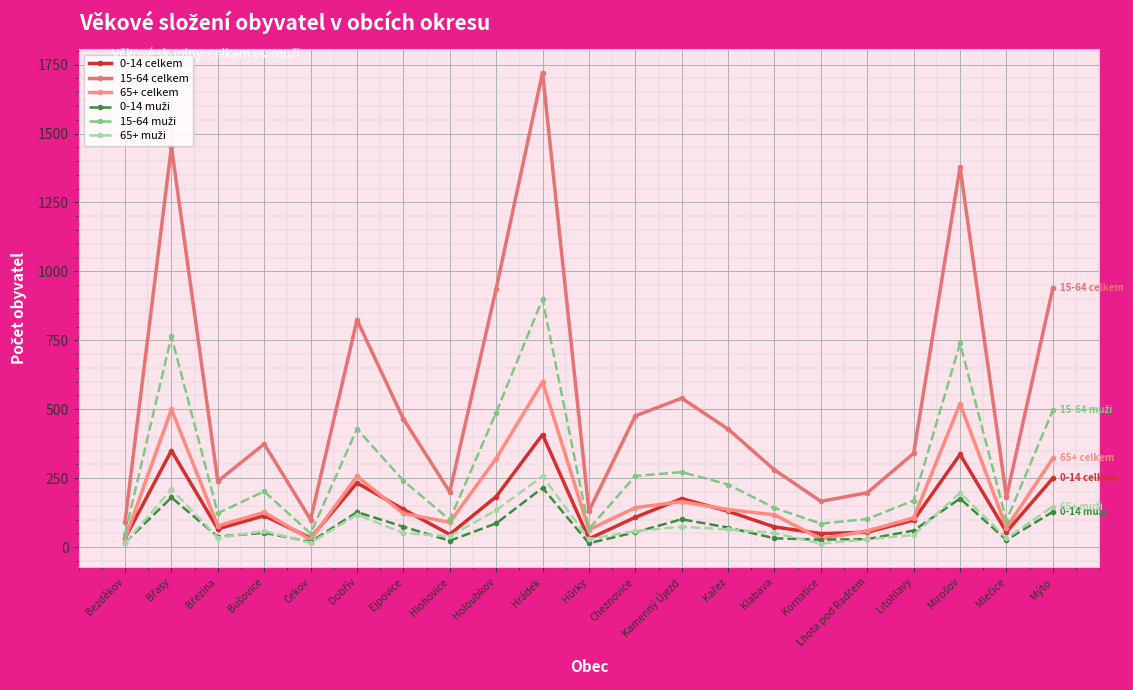

Reading right to left, list all the values displayed in this chart.

0-14 celkem: Mýto=250	Mlečice=55	Mirošov=336	Litohlavy=98	Lhota pod Radčem=54	Kornatice=49	Klabava=73	Kařez=130	Kamenný Újezd=176	Cheznovice=108	Hůrky=30	Hrádek=408	Holoubkov=183	Hlohovice=46	Ejpovice=137	Dobřív=233	Cekov=33	Bušovice=114	Březina=66	Břasy=350	Bezděkov=32
15-64 celkem: Mýto=939	Mlečice=181	Mirošov=1378	Litohlavy=340	Lhota pod Radčem=197	Kornatice=166	Klabava=280	Kařez=428	Kamenný Újezd=540	Cheznovice=476	Hůrky=131	Hrádek=1721	Holoubkov=937	Hlohovice=200	Ejpovice=465	Dobřív=824	Cekov=100	Bušovice=374	Březina=239	Břasy=1452	Bezděkov=91
65+ celkem: Mýto=322	Mlečice=70	Mirošov=520	Litohlavy=106	Lhota pod Radčem=59	Kornatice=30	Klabava=117	Kařez=136	Kamenný Újezd=165	Cheznovice=143	Hůrky=63	Hrádek=599	Holoubkov=321	Hlohovice=90	Ejpovice=122	Dobřív=257	Cekov=27	Bušovice=126	Březina=77	Břasy=500	Bezděkov=29
0-14 muži: Mýto=128	Mlečice=26	Mirošov=176	Litohlavy=60	Lhota pod Radčem=29	Kornatice=27	Klabava=32	Kařez=71	Kamenný Újezd=101	Cheznovice=54	Hůrky=14	Hrádek=215	Holoubkov=86	Hlohovice=23	Ejpovice=74	Dobřív=127	Cekov=19	Bušovice=52	Březina=38	Břasy=180	Bezděkov=16
15-64 muži: Mýto=496	Mlečice=96	Mirošov=739	Litohlavy=169	Lhota pod Radčem=102	Kornatice=85	Klabava=142	Kařez=227	Kamenný Újezd=272	Cheznovice=258	Hůrky=66	Hrádek=899	Holoubkov=488	Hlohovice=99	Ejpovice=241	Dobřív=429	Cekov=49	Bušovice=202	Březina=123	Břasy=764	Bezděkov=48
65+ muži: Mýto=147	Mlečice=32	Mirošov=197	Litohlavy=44	Lhota pod Radčem=28	Kornatice=13	Klabava=51	Kařez=64	Kamenný Újezd=74	Cheznovice=58	Hůrky=29	Hrádek=257	Holoubkov=134	Hlohovice=39	Ejpovice=51	Dobřív=118	Cekov=15	Bušovice=58	Březina=34	Břasy=210	Bezděkov=14